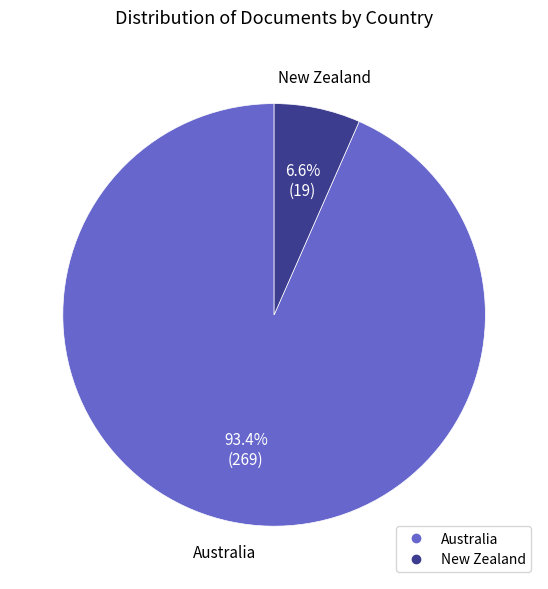

To the nearest percent, what portion does New Zealand represent?

7%